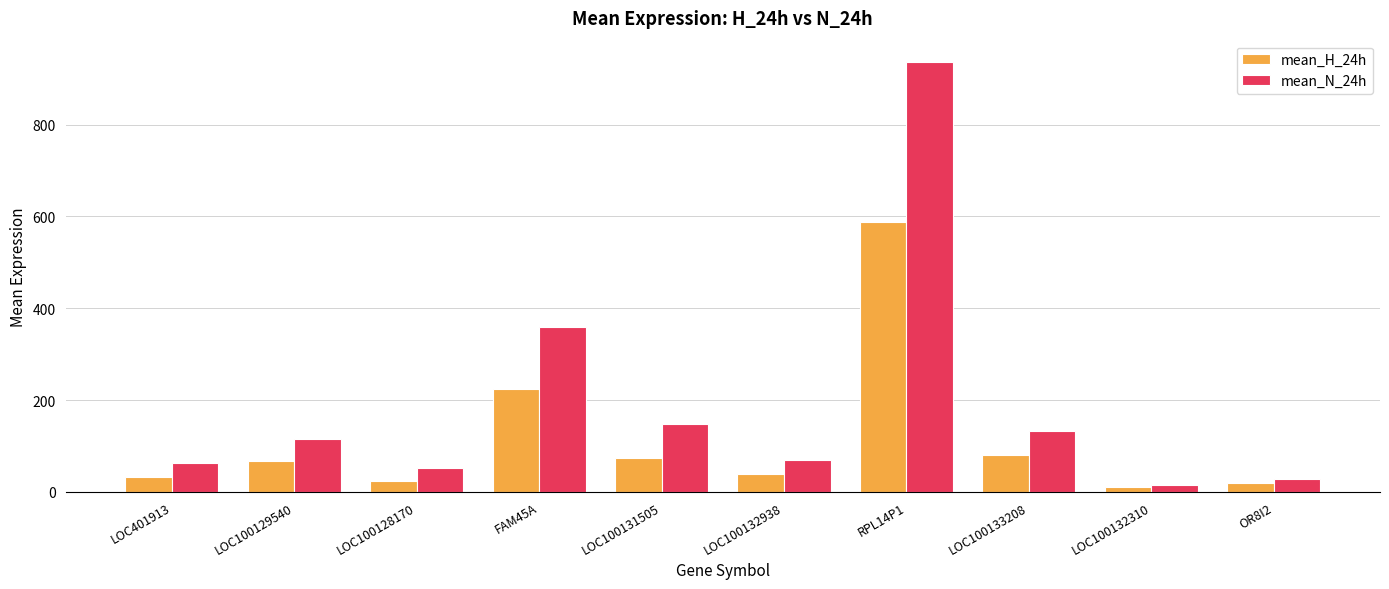

Which series changed the most between LOC100129540 and RPL14P1?

mean_N_24h